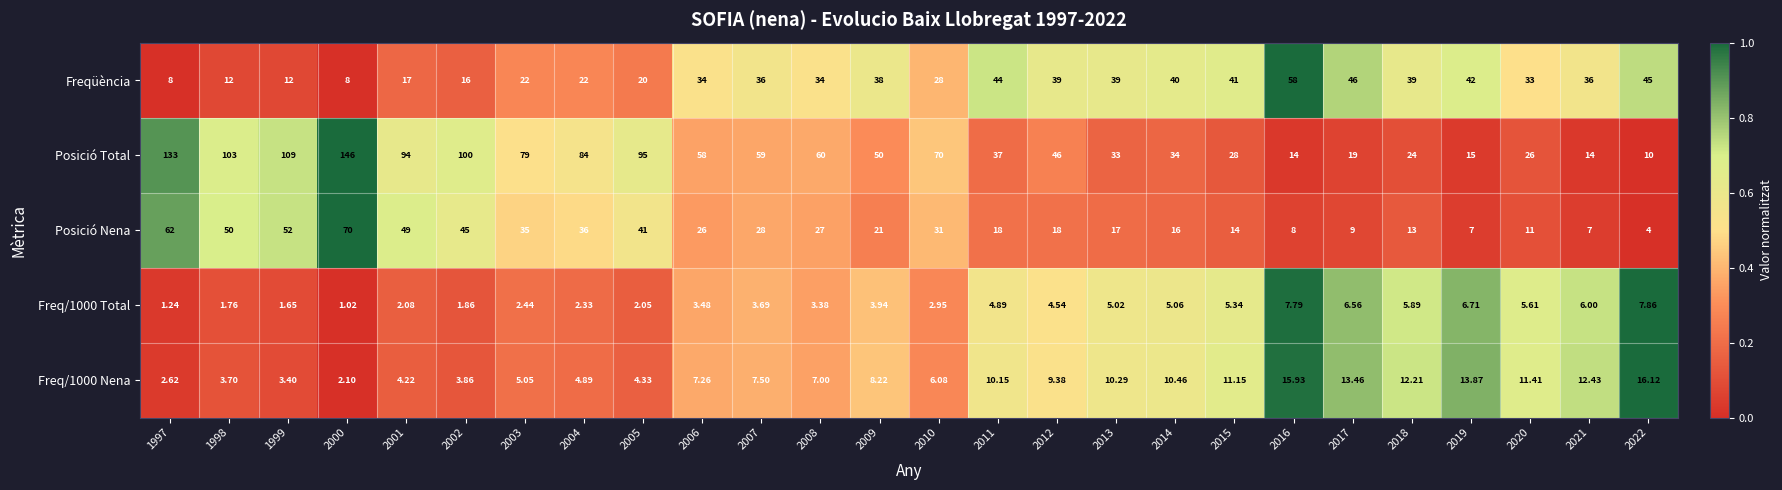

Which series has the largest range (max minus min)?

Posició Total